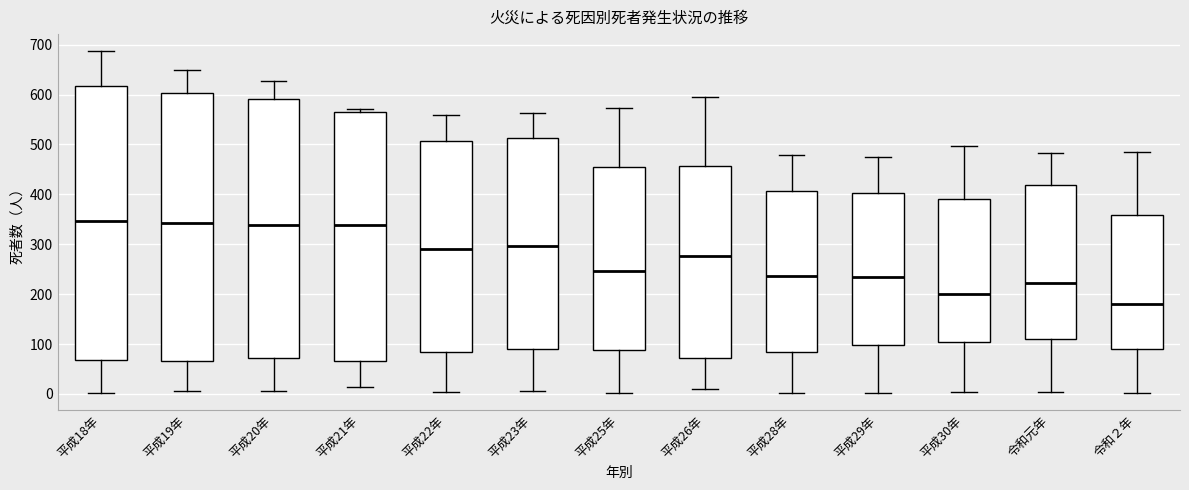

Which box has the lowest median line?

令和２年